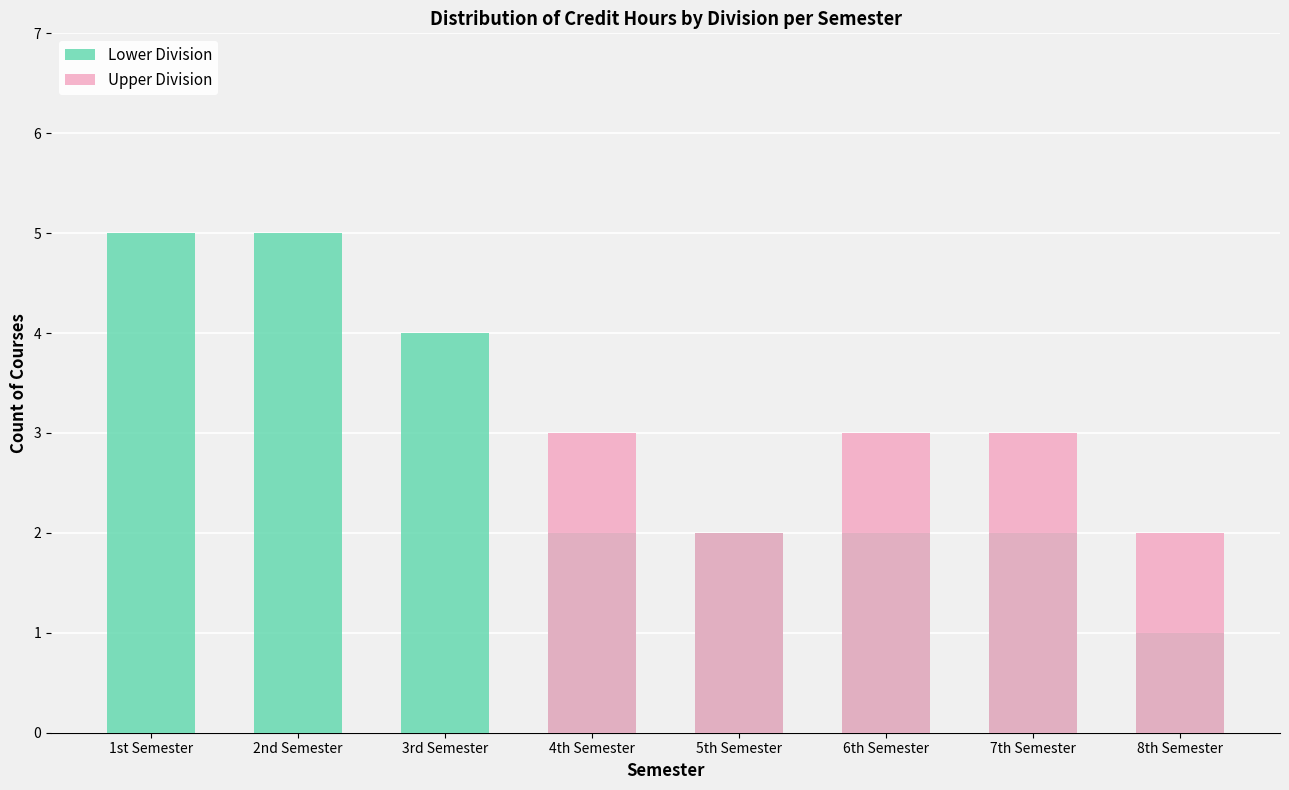

How many values in the Upper Division series are below 2?

3